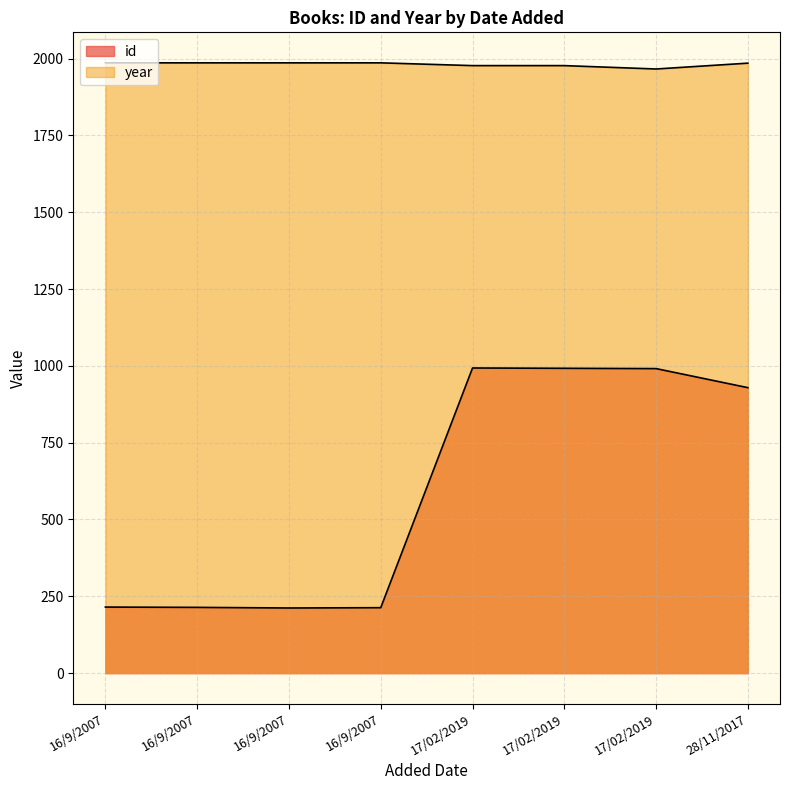

True or false: id and year cross at least once.

False